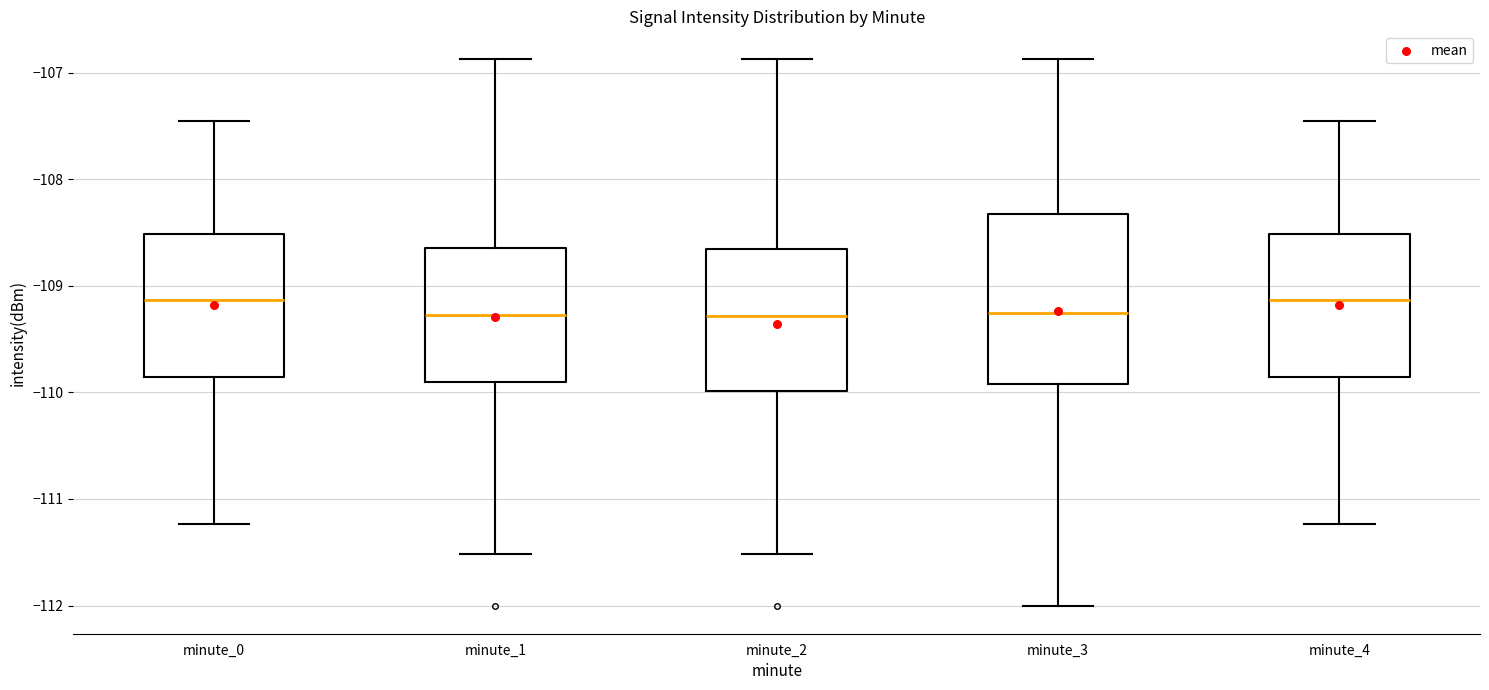

Reading left to right, read every box against the y-axis: the position of its median line, the range the box covers, and the ends of its whiskers. The values are not printed on the chart, so give them approximately, as read against the axis.

minute_0: median -109.1, box -109.9 to -108.5, whiskers -111.2 to -107.5
minute_1: median -109.3, box -109.9 to -108.6, whiskers -111.5 to -106.9
minute_2: median -109.3, box -110.0 to -108.7, whiskers -111.5 to -106.9
minute_3: median -109.3, box -109.9 to -108.3, whiskers -112.0 to -106.9
minute_4: median -109.1, box -109.9 to -108.5, whiskers -111.2 to -107.5